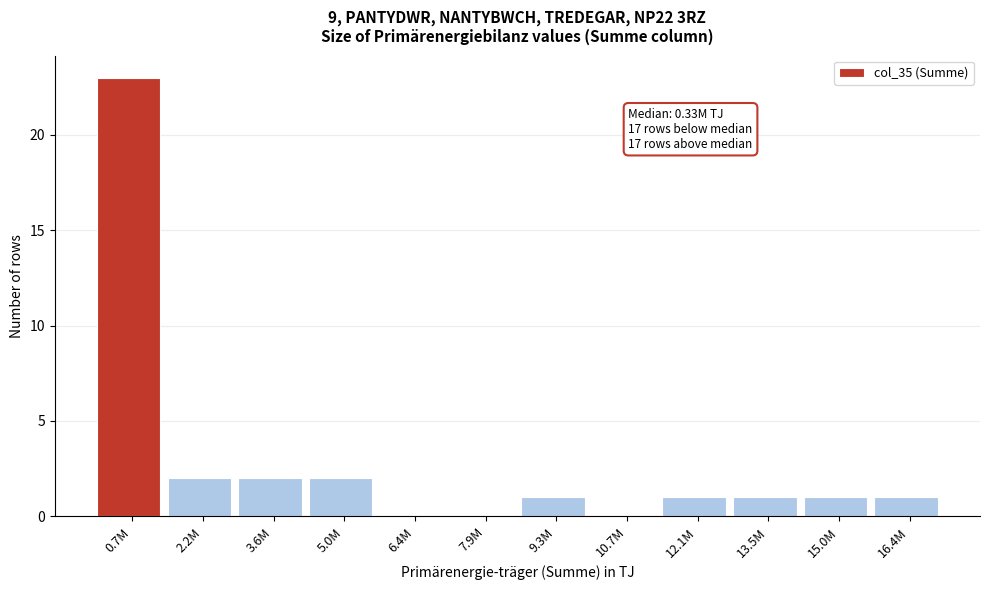

Reading right to left, what are all the values shown in this chart?

16.4M=1	15.0M=1	13.5M=1	12.1M=1	10.7M=0	9.3M=1	7.9M=0	6.4M=0	5.0M=2	3.6M=2	2.2M=2	0.7M=23